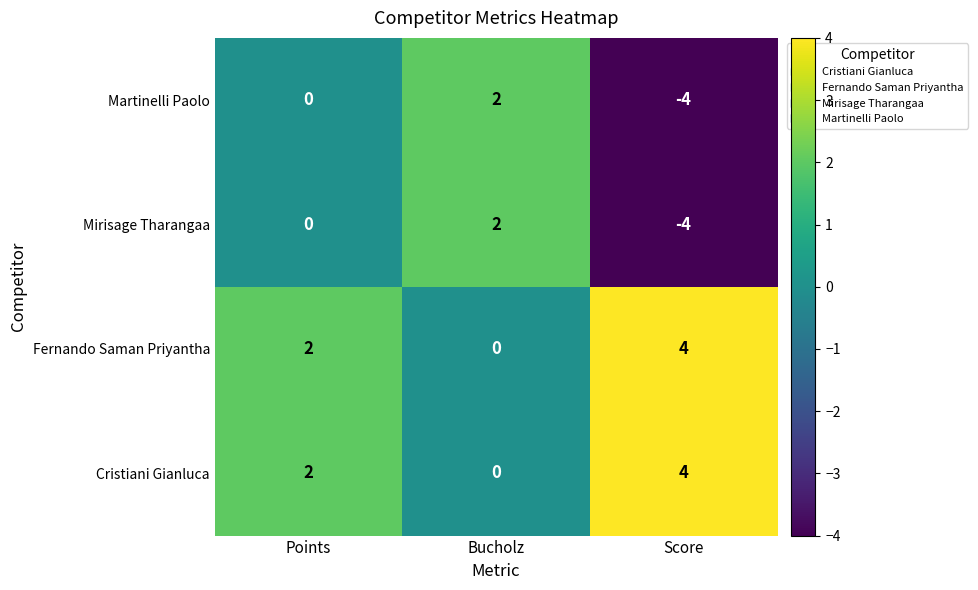

What is the difference between the highest and lowest values at Score?

8